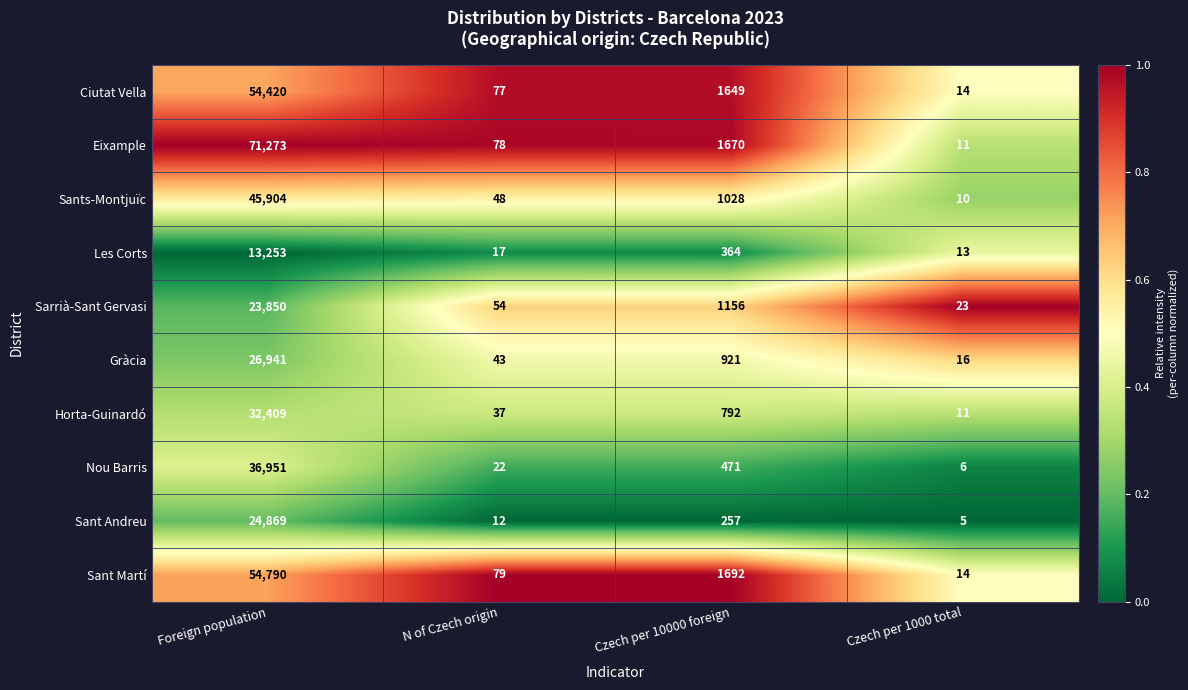

Which series has the largest range (max minus min)?

Eixample